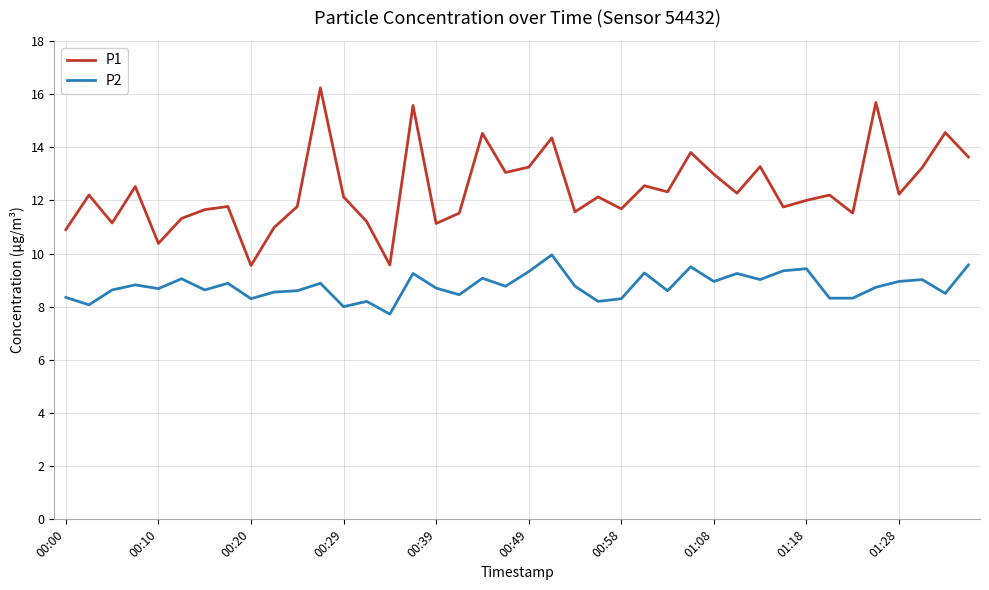

True or false: P1 has more than 2 points higher than both neighbors.

True